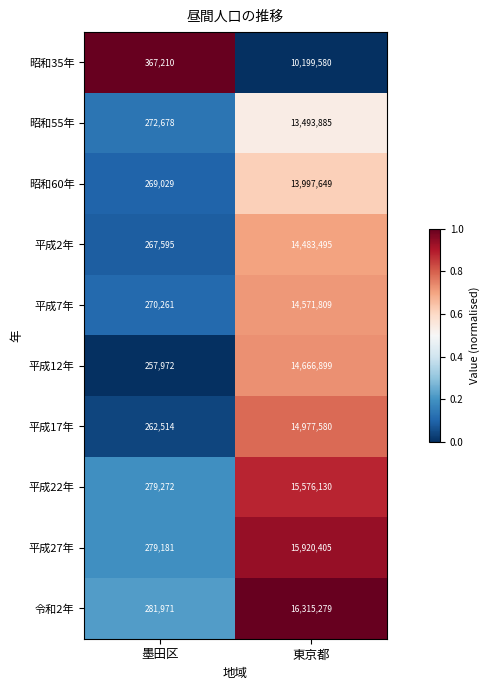

What is the average value of the 昭和55年 series?

6883282